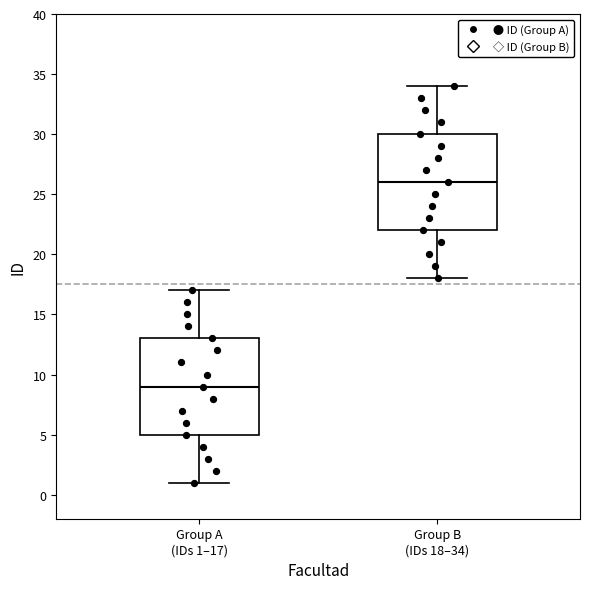

Reading left to right, read every box against the y-axis: the position of its median line, the range the box covers, and the ends of its whiskers. The values are not printed on the chart, so give them approximately, as read against the axis.

Group A (IDs 1–17): median 9, box 5 to 13, whiskers 1 to 17
Group B (IDs 18–34): median 26, box 22 to 30, whiskers 18 to 34